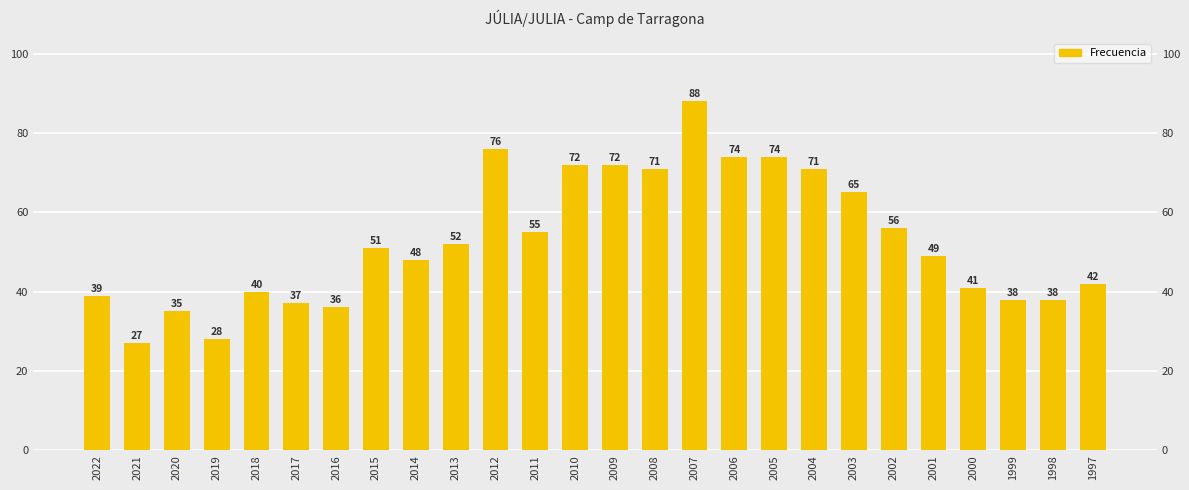

Between 1999 and 2007, which is larger?

2007